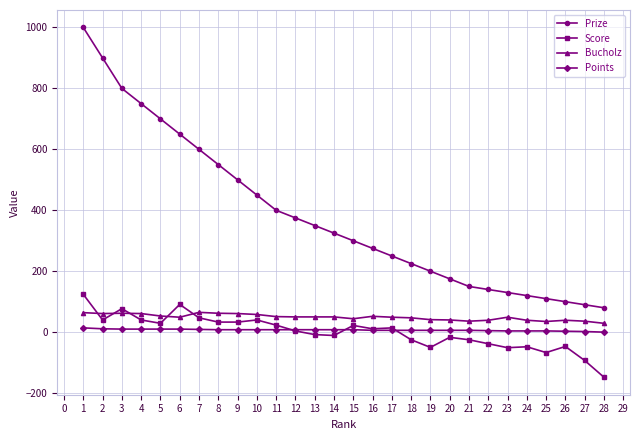

True or false: Bucholz has more than 1 interior local peaks.

True